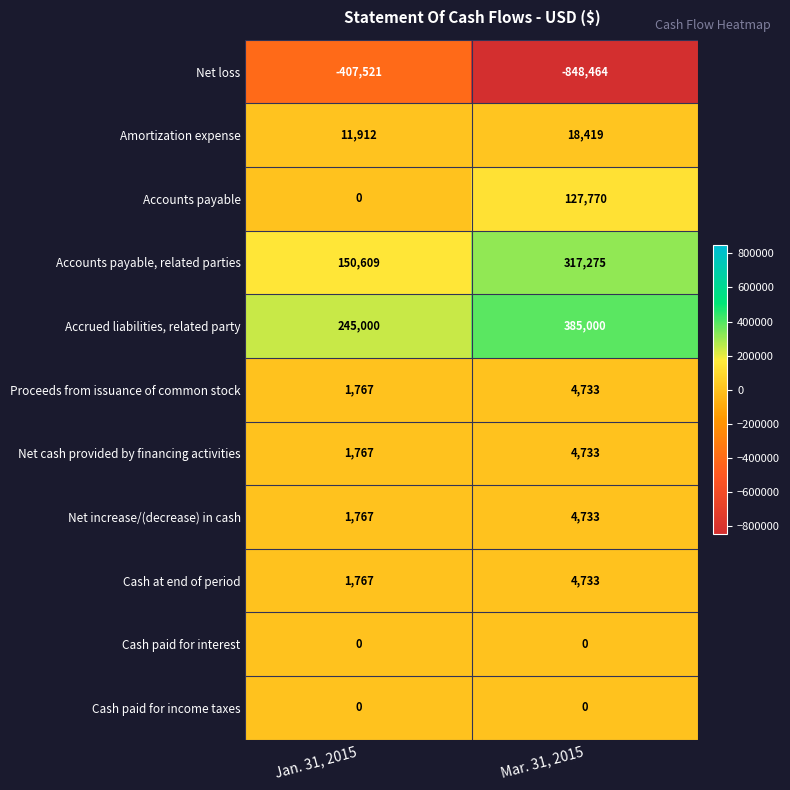

What is the smallest value displayed?

-848464